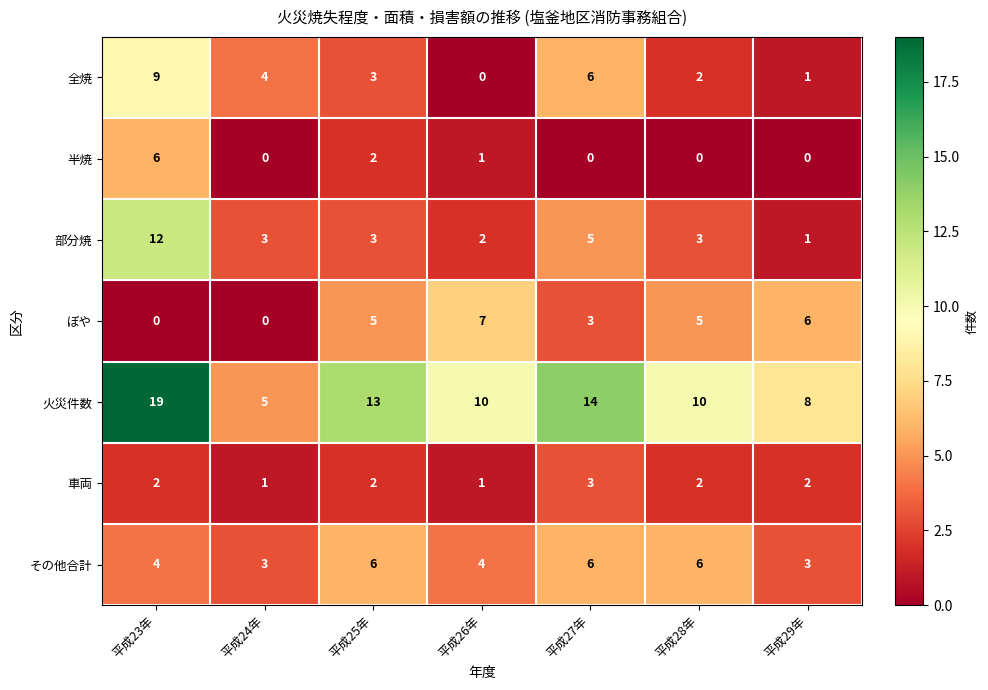

What is the sum of the 部分焼 values at 平成25年 and 平成29年?

4